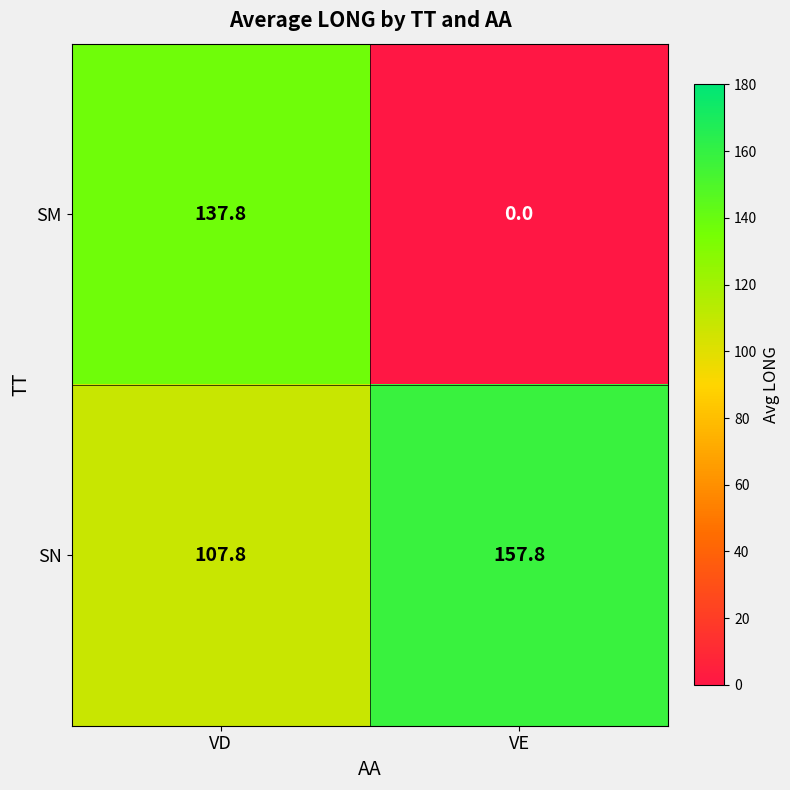

How many series are shown in this chart?

2